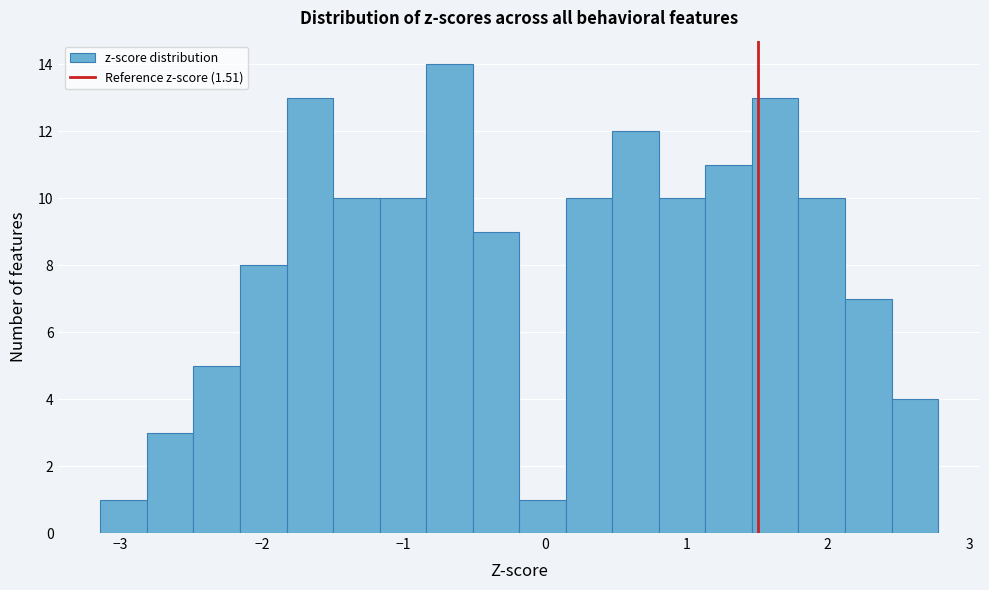

Around what value on the x-axis is the tallest bar? Give the approximate position of its centre, as read against the axis.

-0.7